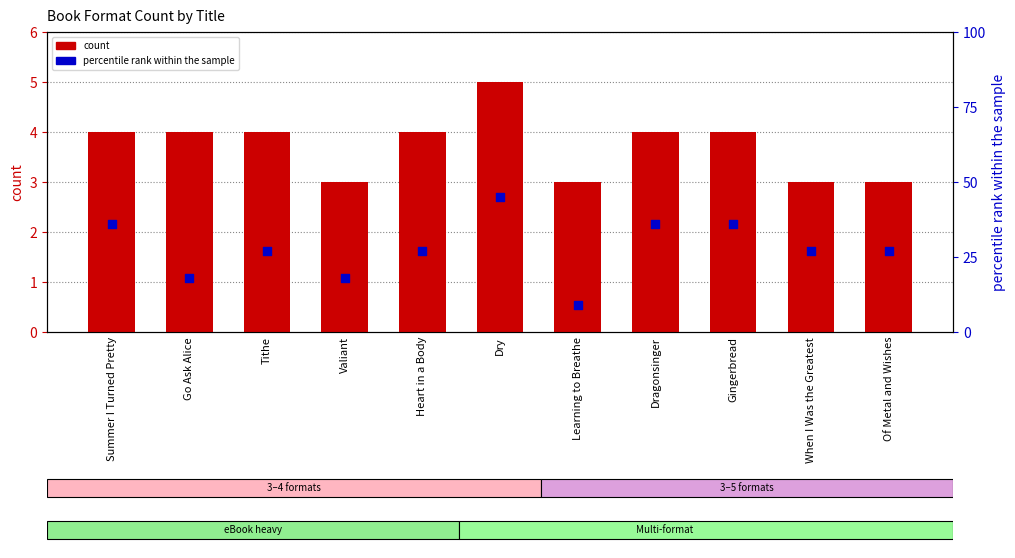

Which series reaches the maximum Y coordinate?

percentile rank within the sample